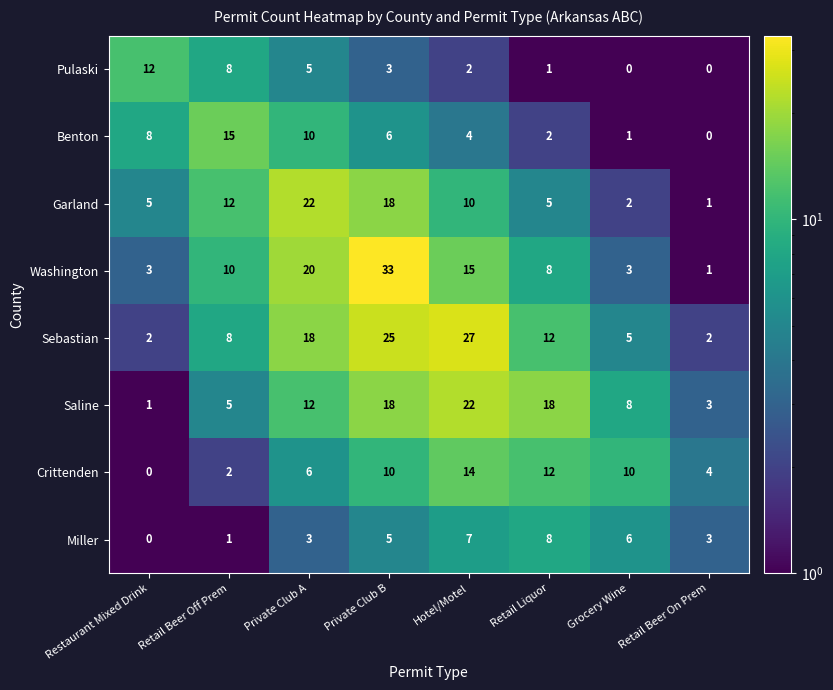

At Private Club A, list the series in order from largest to smallest.

Garland, Washington, Sebastian, Saline, Benton, Crittenden, Pulaski, Miller